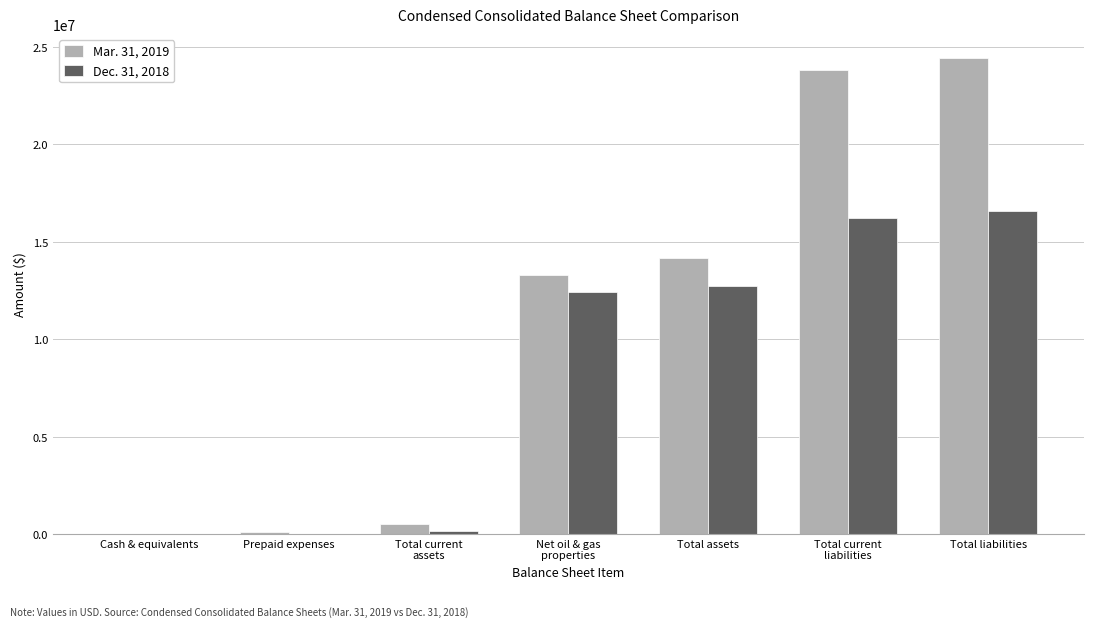

True or false: Mar. 31, 2019 has a value of 13302933 at Net oil & gas
properties.

True